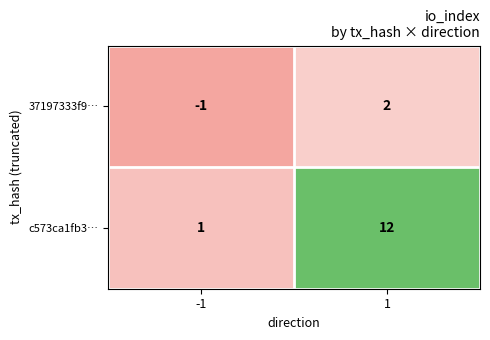

At 1, list the series in order from smallest to largest.

37197333f9…, c573ca1fb3…